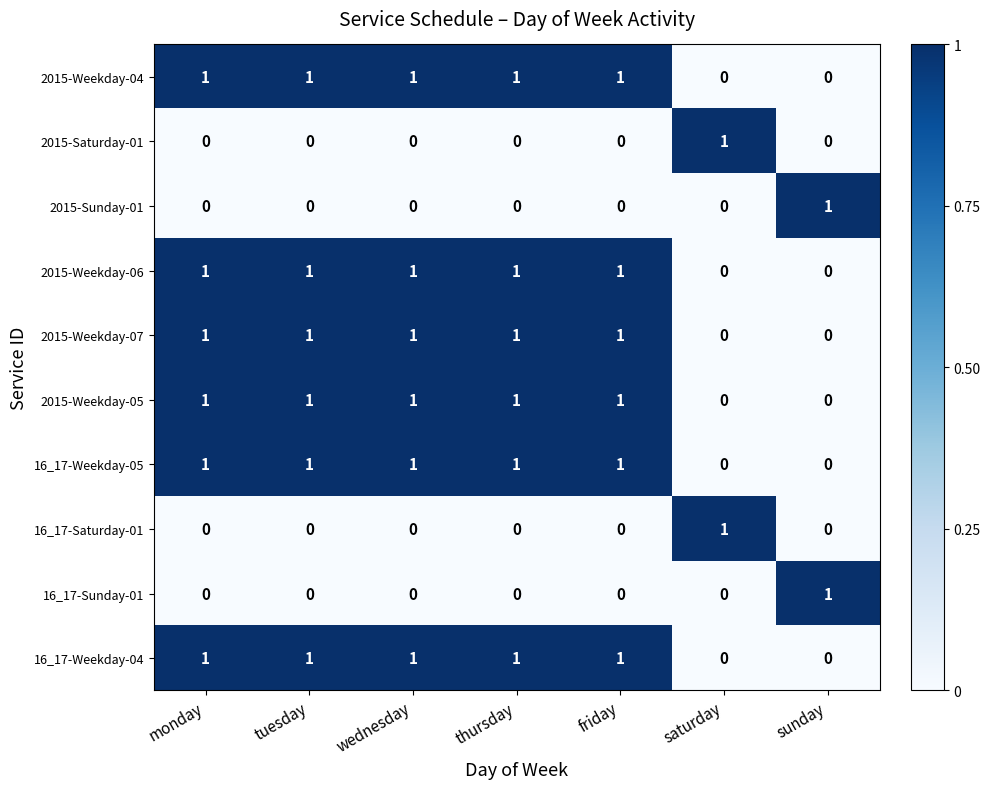

Is it true that 16_17-Weekday-05 equals 1 at thursday?

True